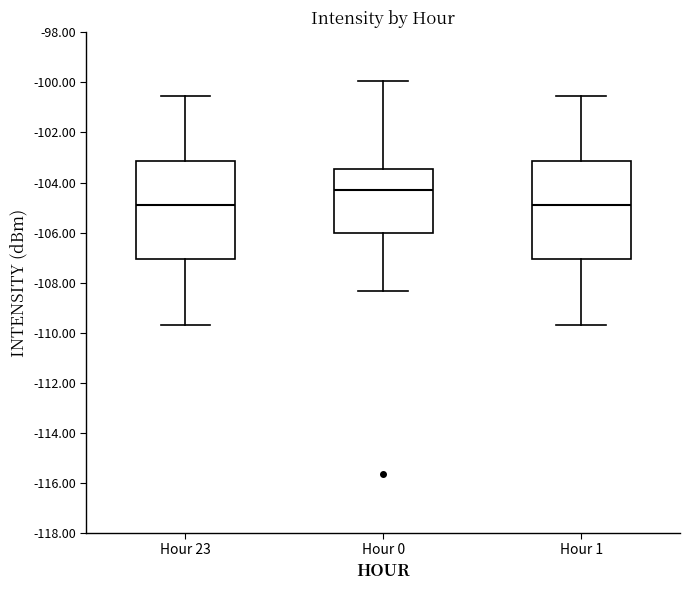

Which box has the highest median line?

Hour 0